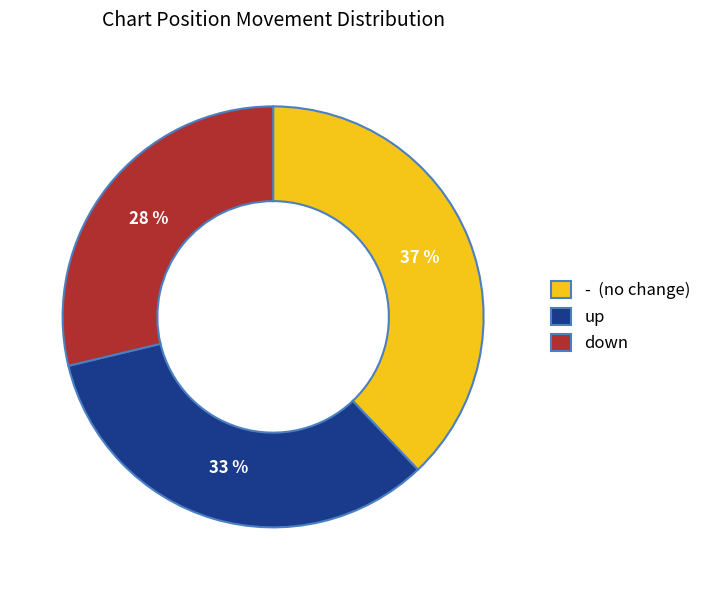

What is the smallest slice in the pie chart?

down